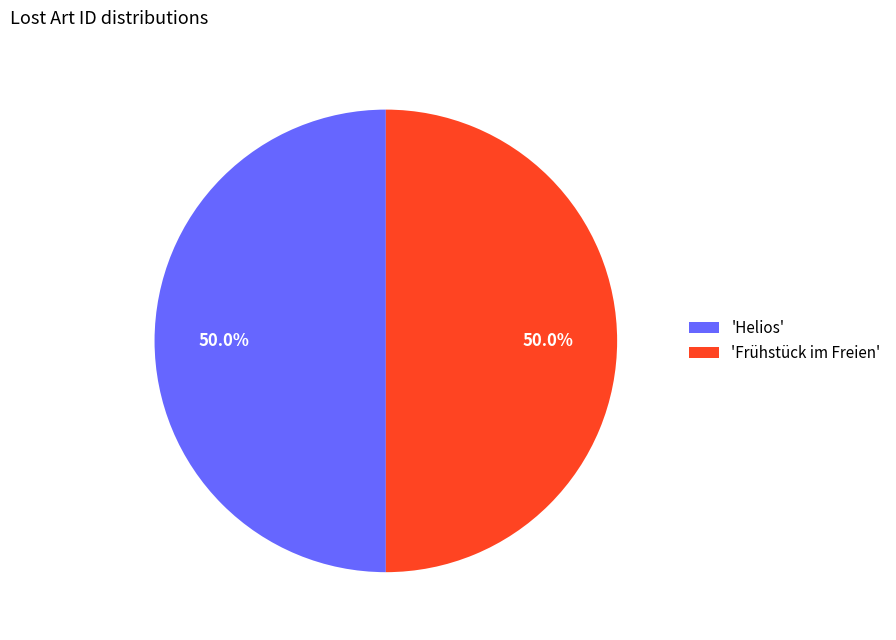

What is the ratio of the value at 'Frühstück im Freien' to the value at 'Helios'?

1.0